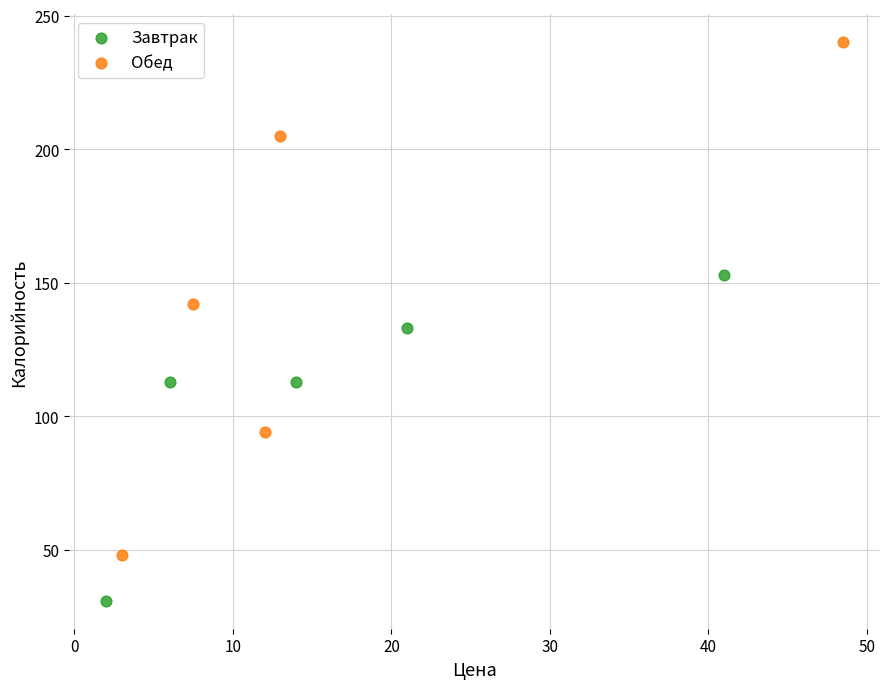

Which series reaches the minimum Y coordinate?

Завтрак